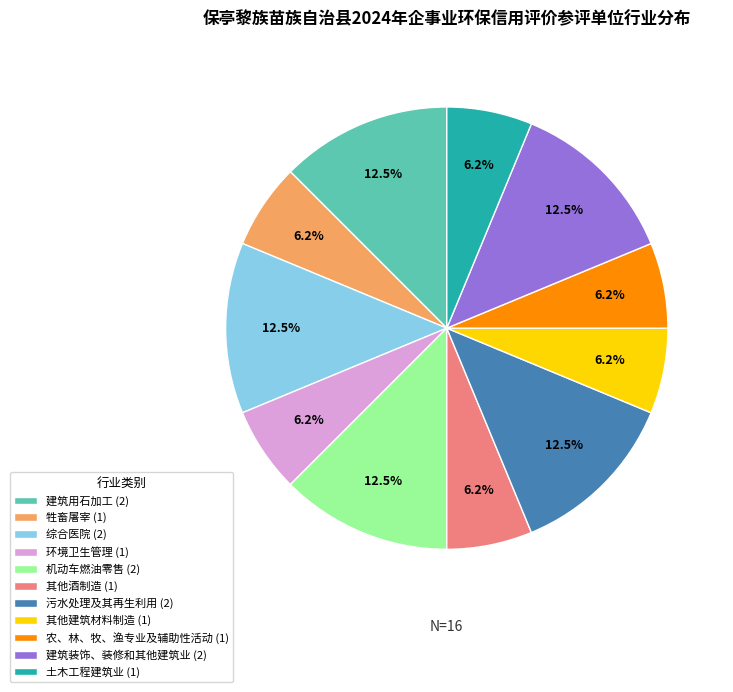

Is there a majority slice in this chart?

No